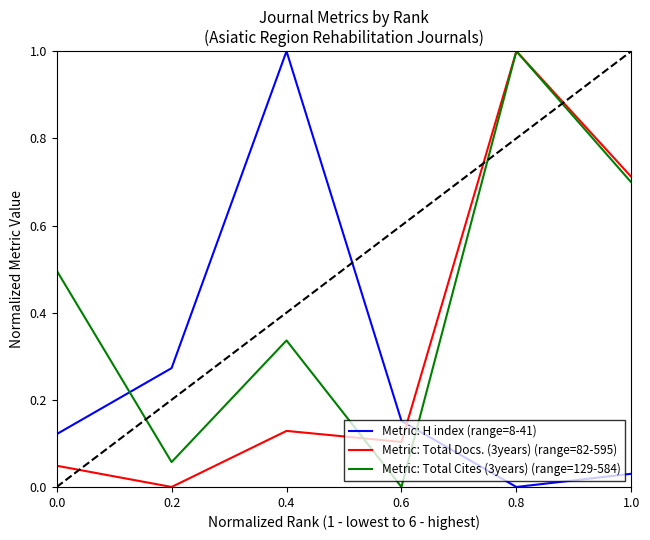

Which series changed the most between 0.0 and 1.0?

Metric: Total Docs. (3years) (range=82-595)